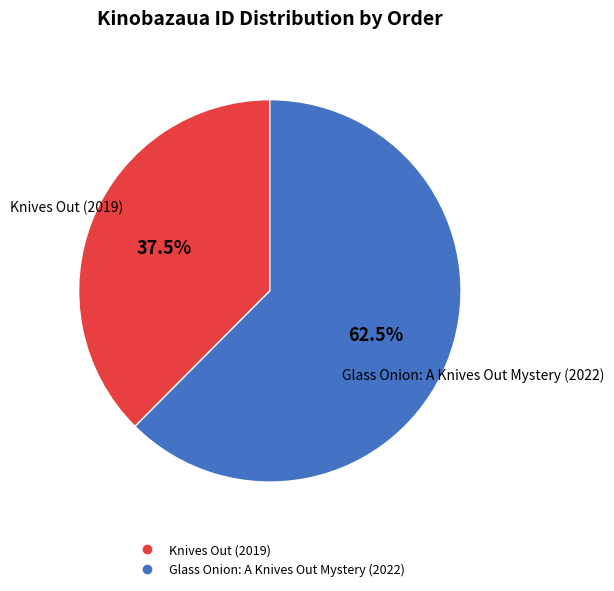

Is there a majority slice in this chart?

Yes